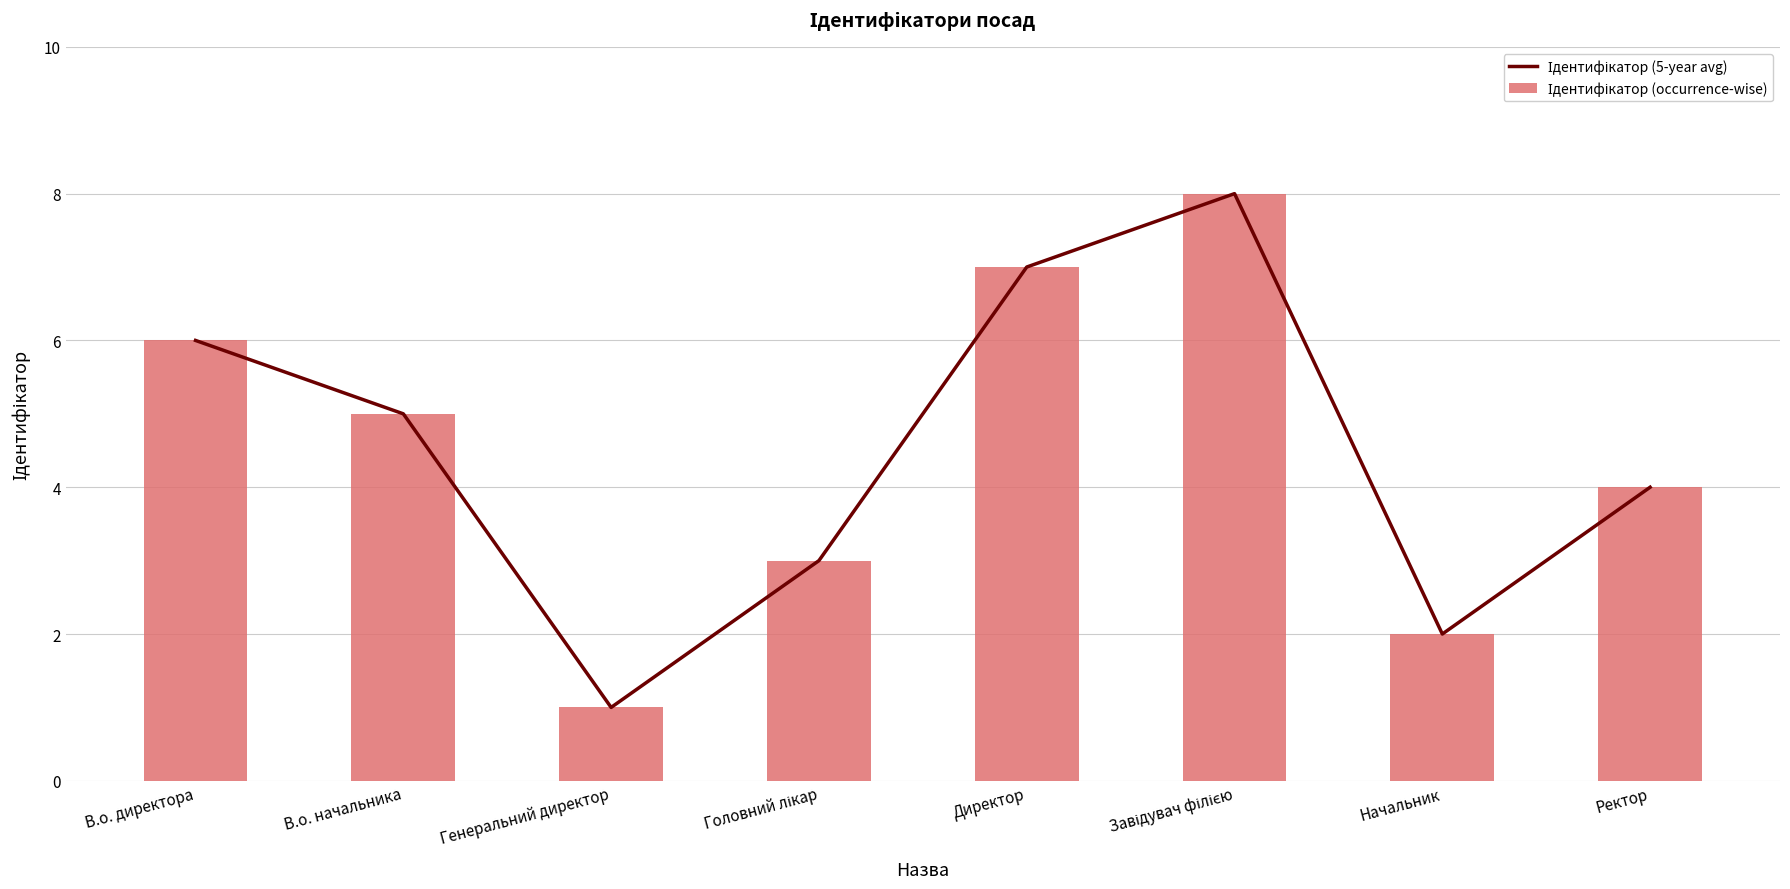

Is it true that Ідентифікатор (occurrence-wise) equals 4 at Начальник?

False